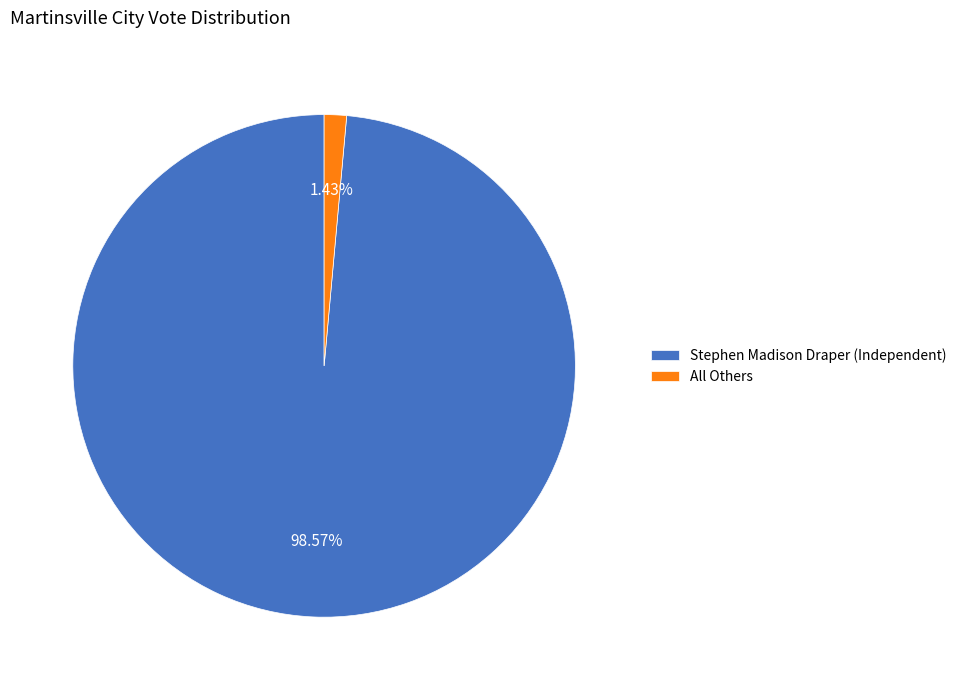

True or false: All Others accounts for 11% of the total.

False